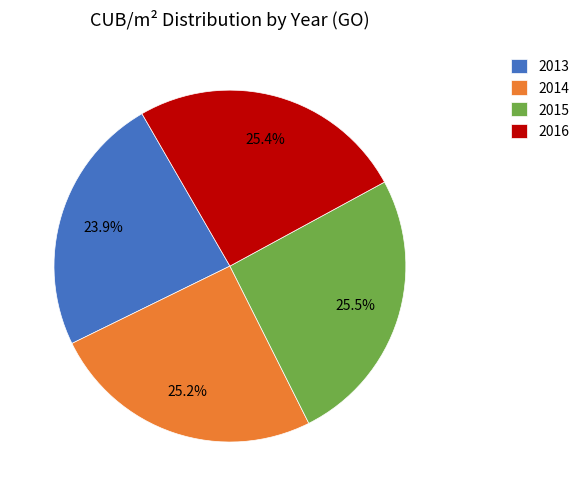

Does 2016 represent more than half of the total?

No